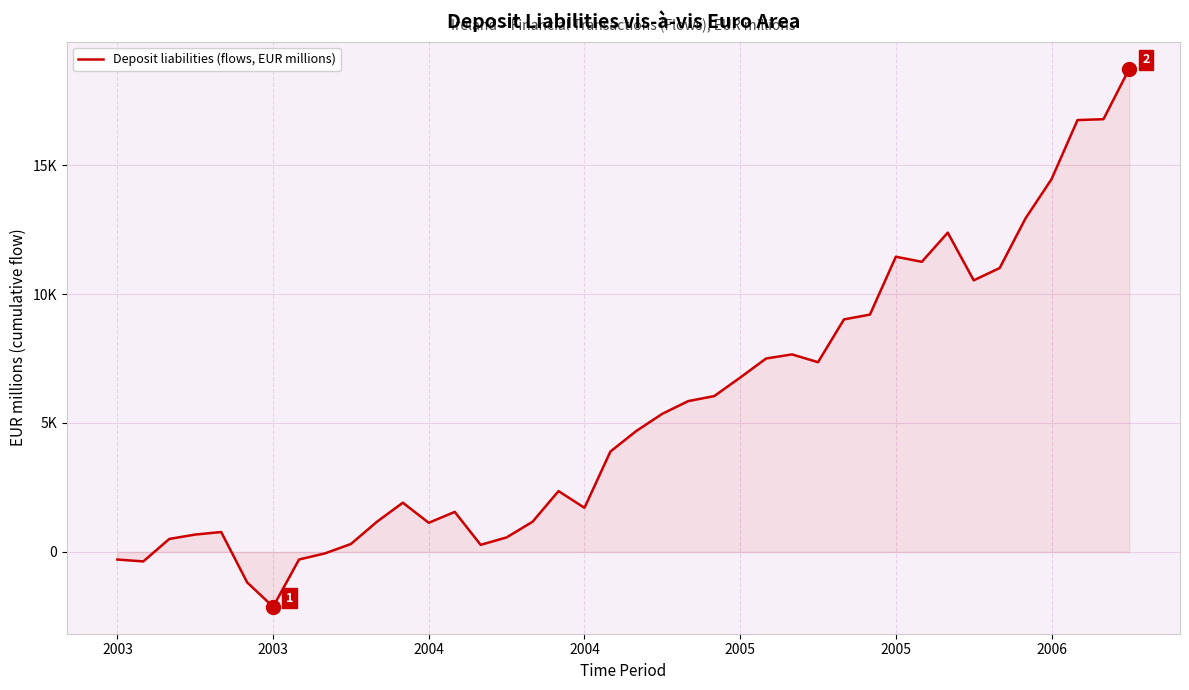

Does the chart have visible grid lines?

Yes